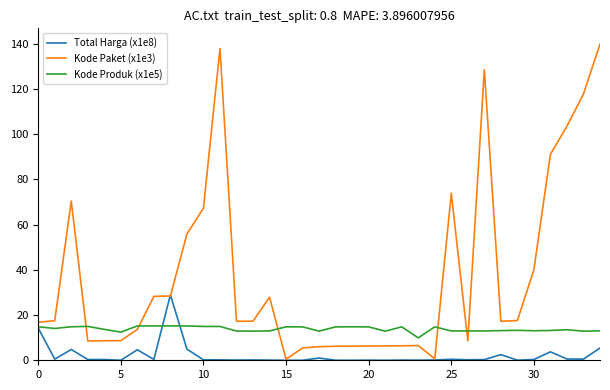

Which series ends up on top after the final intersection of Kode Produk (x1e5) and Kode Paket (x1e3)?

Kode Paket (x1e3)